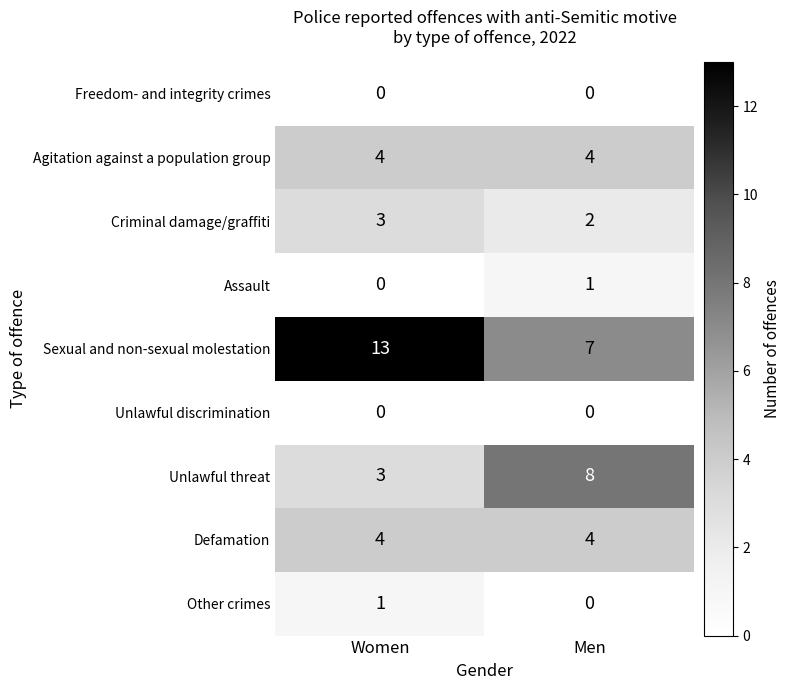

Which series has the widest spread of values?

Sexual and non-sexual molestation